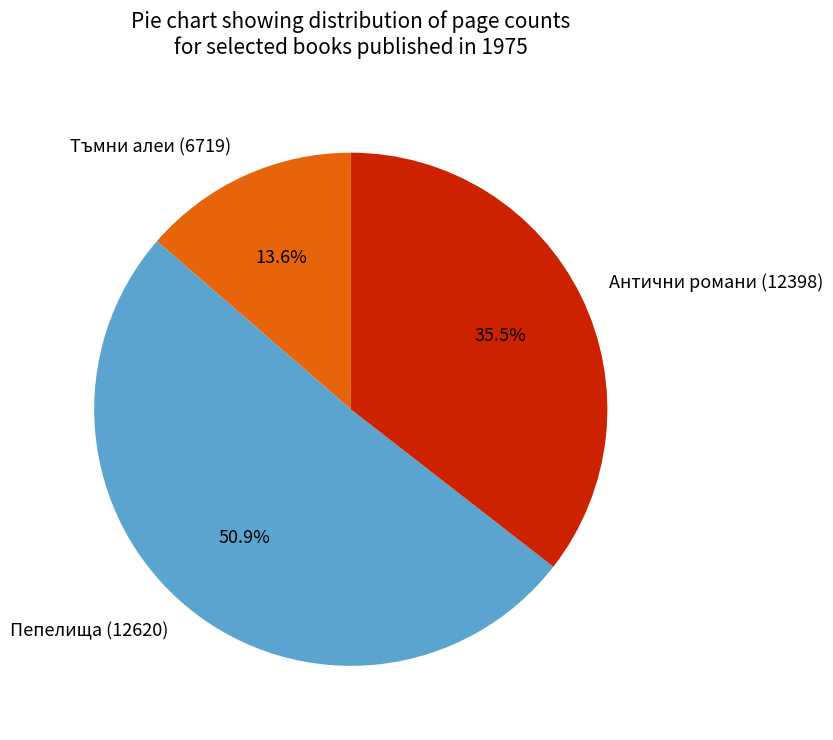

To the nearest percent, what is the difference between the Антични романи (12398) and Пепелища (12620) slice percentages?

15%